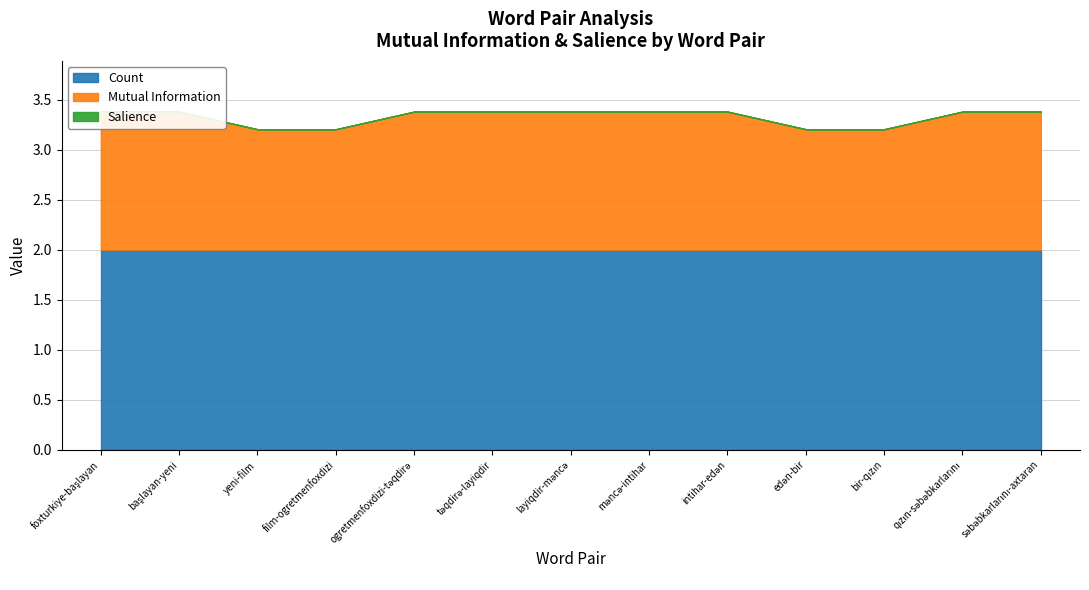

Reading left to right, extract all data points from this chart.

Mutual Information: foxturkiye-başlayan=1.4	başlayan-yeni=1.4	yeni-film=1.2	film-ogretmenfoxdizi=1.2	ogretmenfoxdizi-təqdirə=1.4	təqdirə-layiqdir=1.4	layiqdir-məncə=1.4	məncə-intihar=1.4	intihar-edən=1.4	edən-bir=1.2	bir-qızın=1.2	qızın-səbəbkarlarını=1.4	səbəbkarlarını-axtaran=1.4
Salience: foxturkiye-başlayan=0.0	başlayan-yeni=0.0	yeni-film=0.0	film-ogretmenfoxdizi=0.0	ogretmenfoxdizi-təqdirə=0.0	təqdirə-layiqdir=0.0	layiqdir-məncə=0.0	məncə-intihar=0.0	intihar-edən=0.0	edən-bir=0.0	bir-qızın=0.0	qızın-səbəbkarlarını=0.0	səbəbkarlarını-axtaran=0.0
Count: foxturkiye-başlayan=2.0	başlayan-yeni=2.0	yeni-film=2.0	film-ogretmenfoxdizi=2.0	ogretmenfoxdizi-təqdirə=2.0	təqdirə-layiqdir=2.0	layiqdir-məncə=2.0	məncə-intihar=2.0	intihar-edən=2.0	edən-bir=2.0	bir-qızın=2.0	qızın-səbəbkarlarını=2.0	səbəbkarlarını-axtaran=2.0